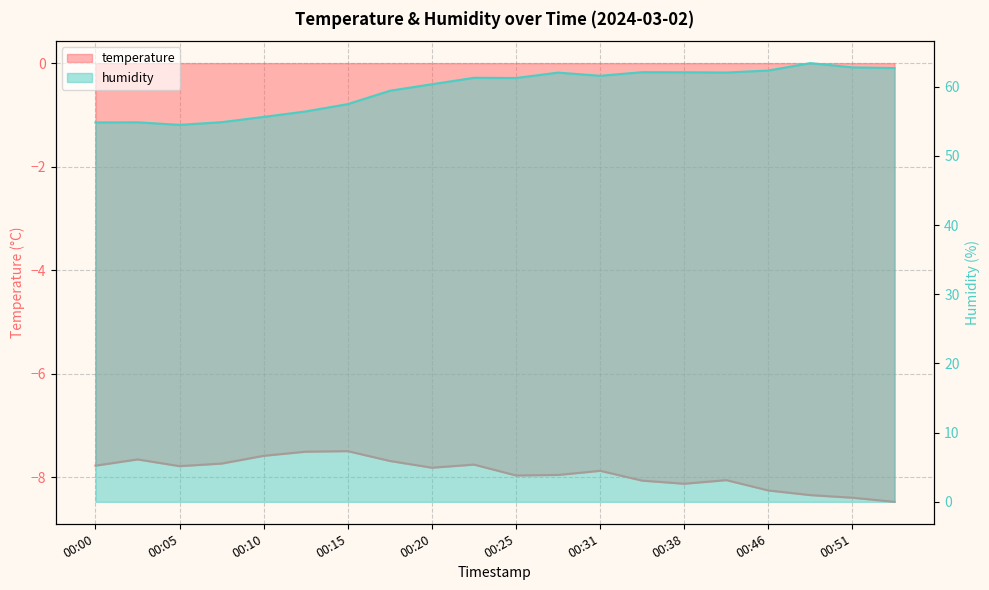

At which label does humidity first exceed 61?

00:23